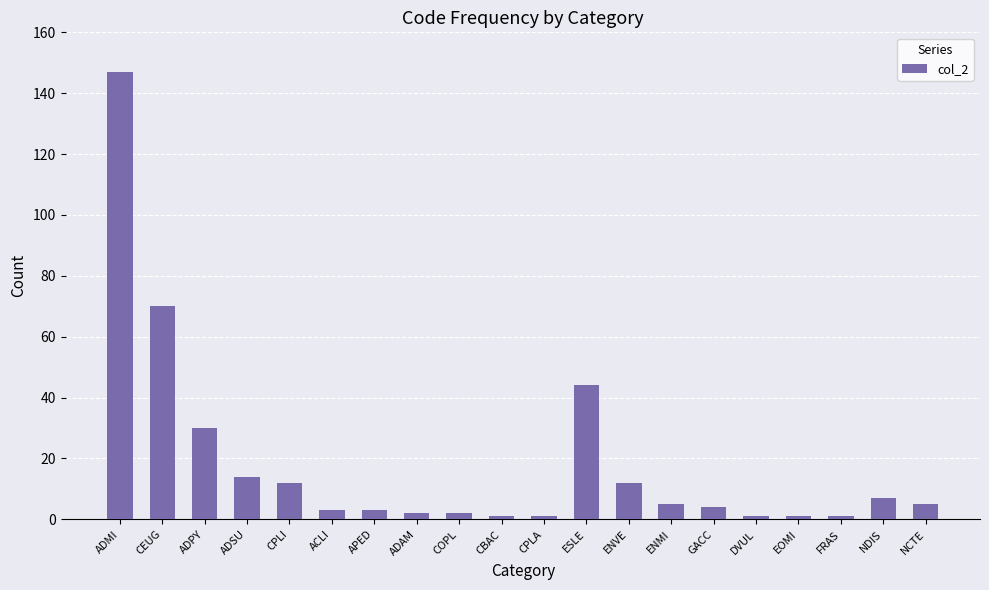

What is the label of the 12th bar from the right?

COPL